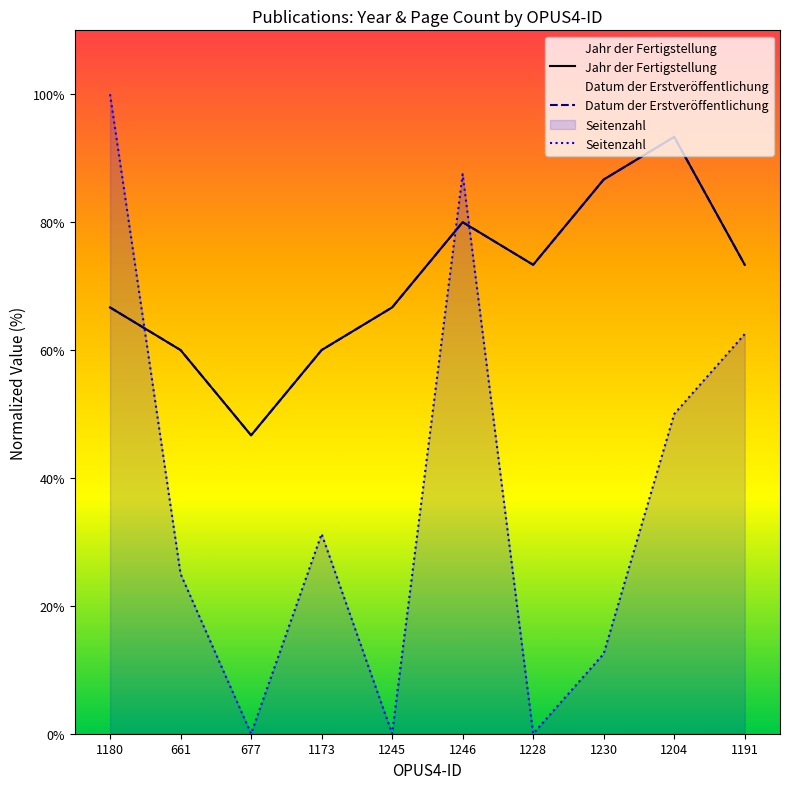

How many categories are shown in the chart?

10